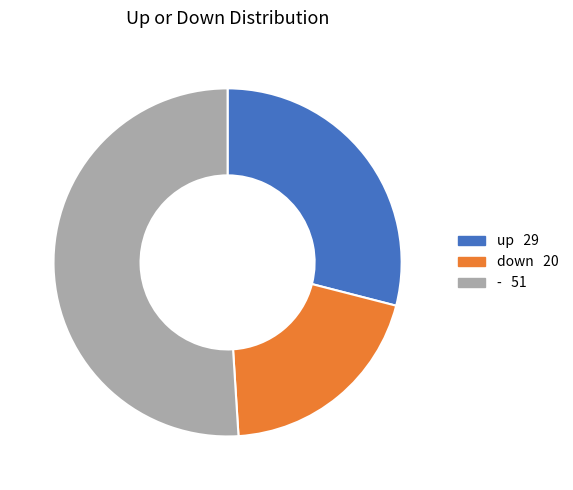

Count the number of slices in the pie.

3